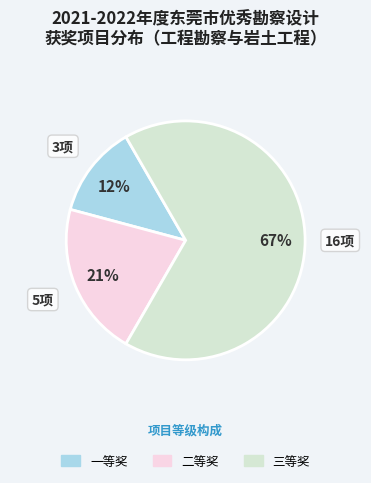

Which category has the biggest portion of the pie?

三等奖